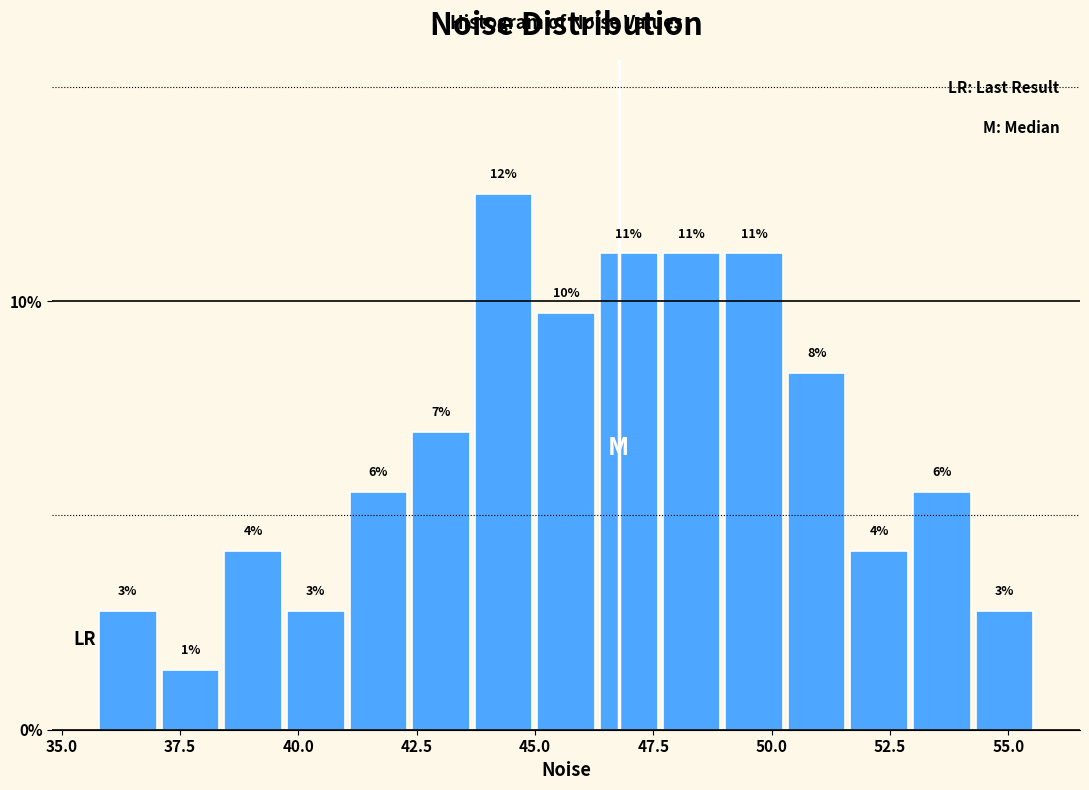

Around what value on the x-axis is the tallest bar? Give the approximate position of its centre, as read against the axis.

44.5